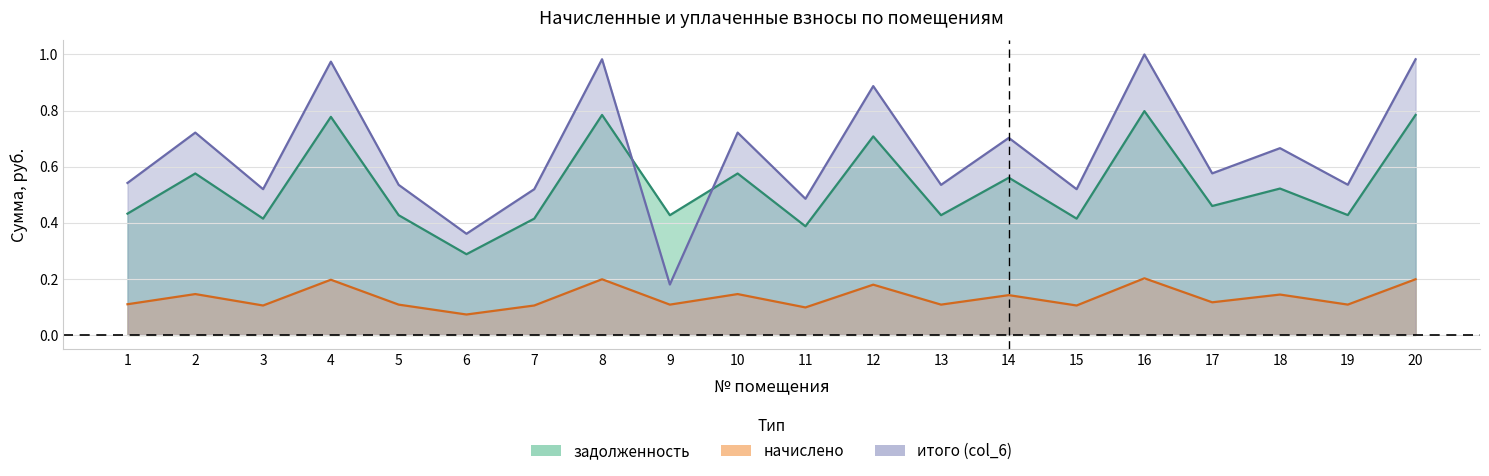

What is the minimum value for итого (col_6)?

0.2